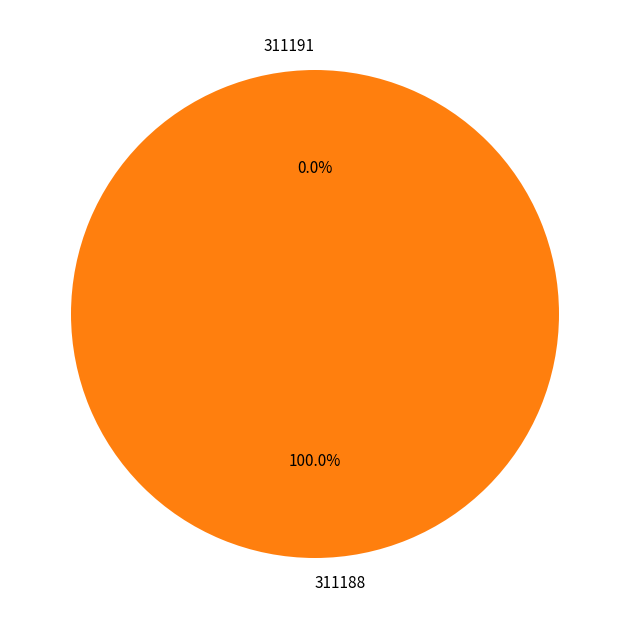

Count the number of slices in the pie.

2